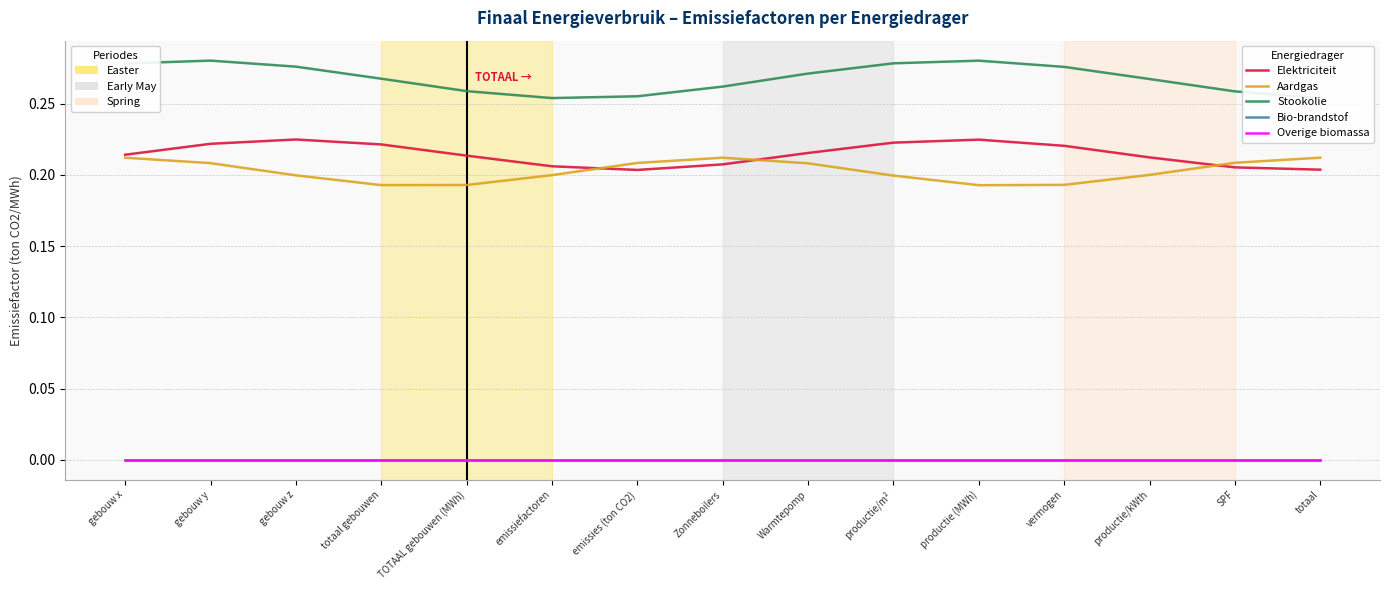

What is the difference between the highest and lowest values at productie (MWh)?

0.3